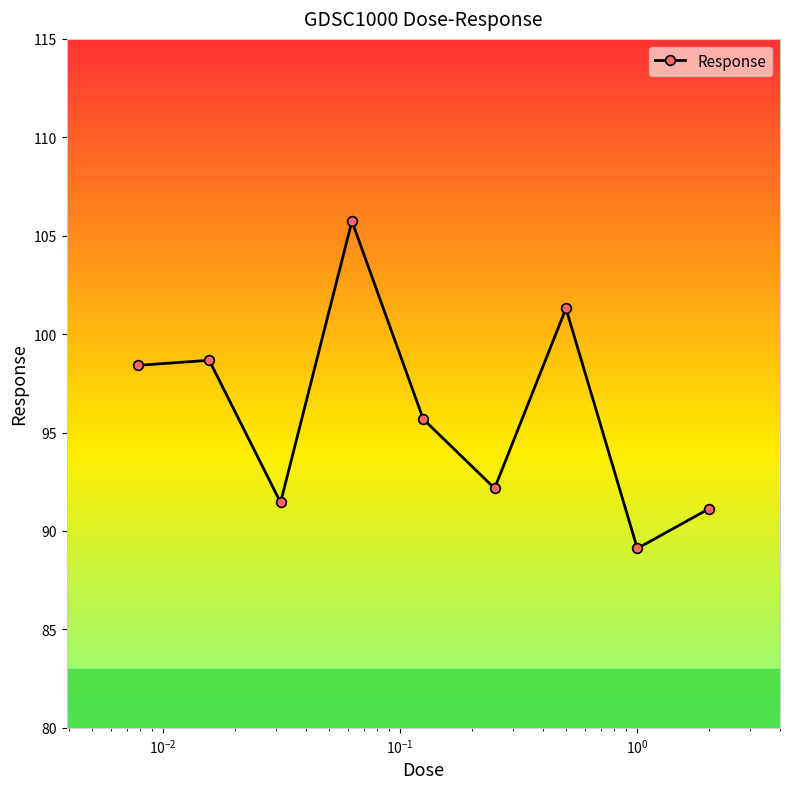

What is the value of the 6th point from the left?

92.2